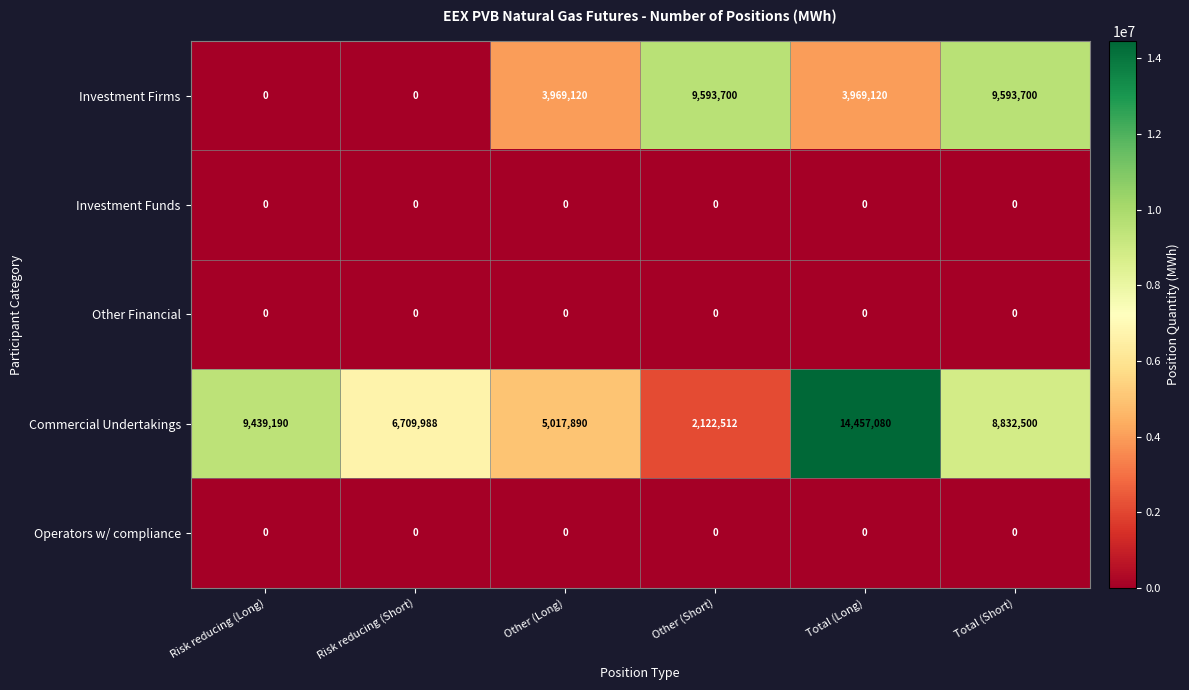

Which category has the highest value across all series?

Total (Long)